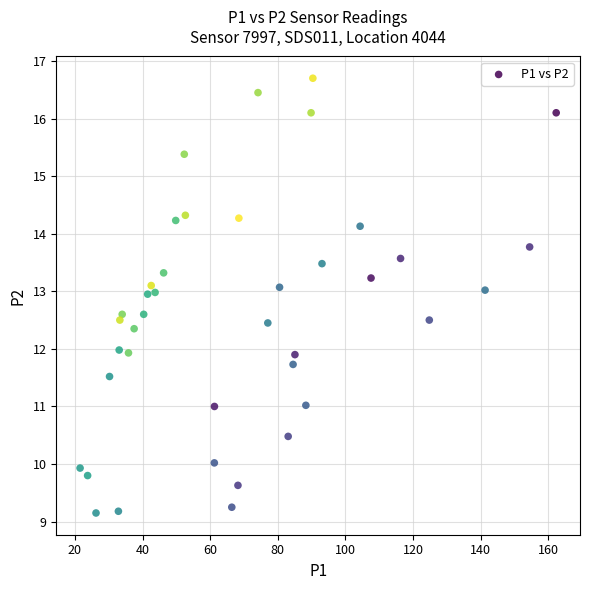

What is the range of X values (max minus min)?

140.8